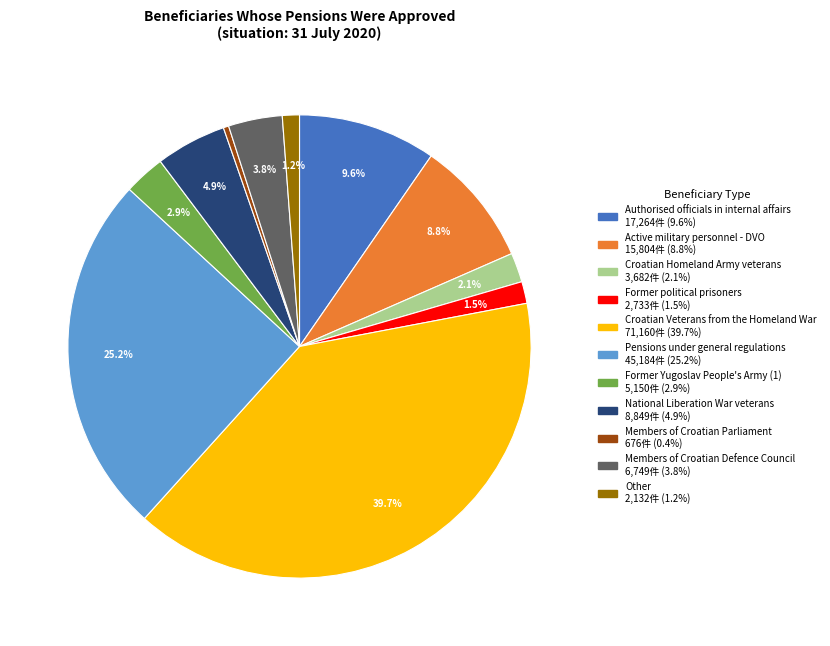

Does Active military personnel - DVO represent more than half of the total?

No